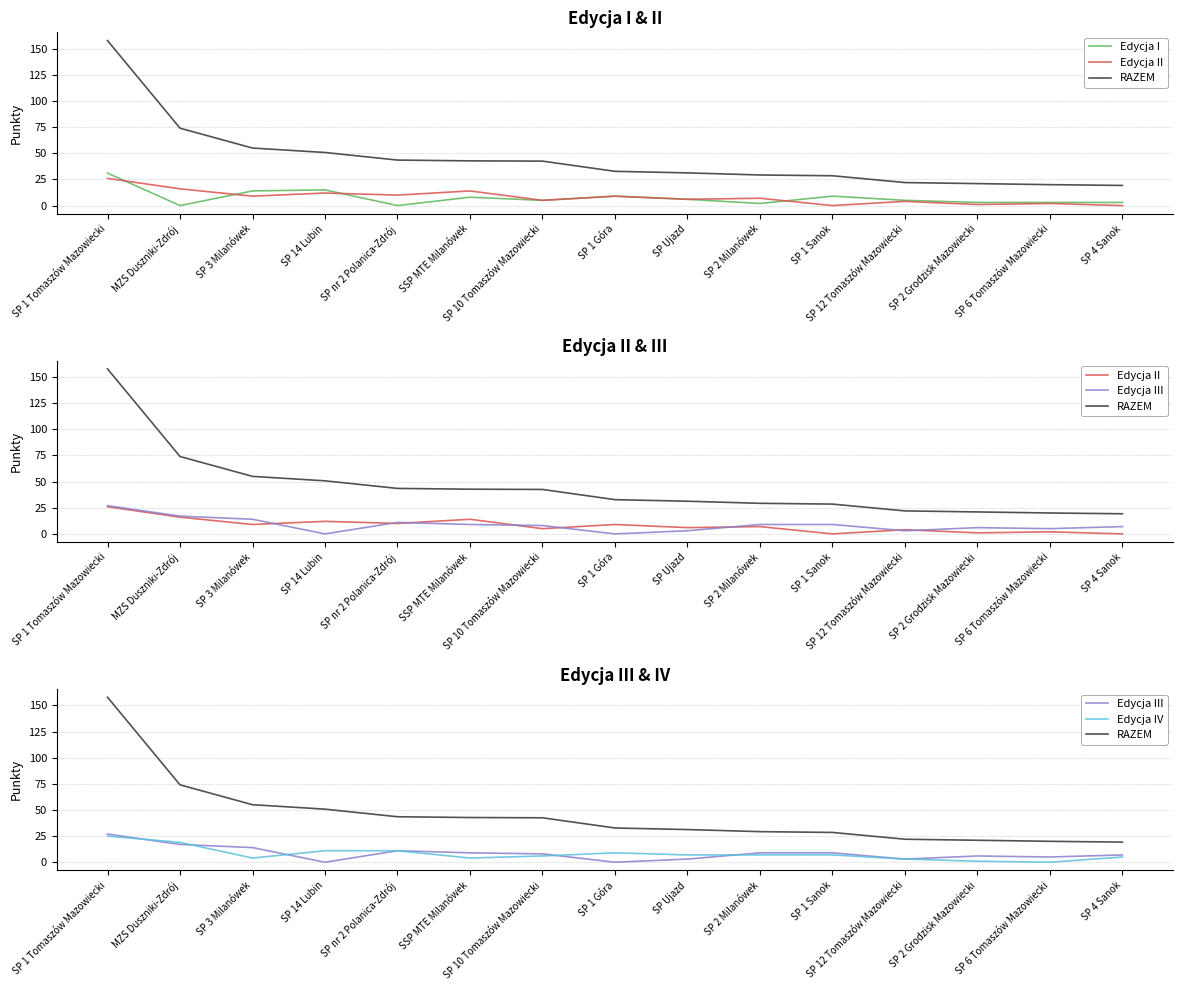

What is the greatest value displayed?

157.8